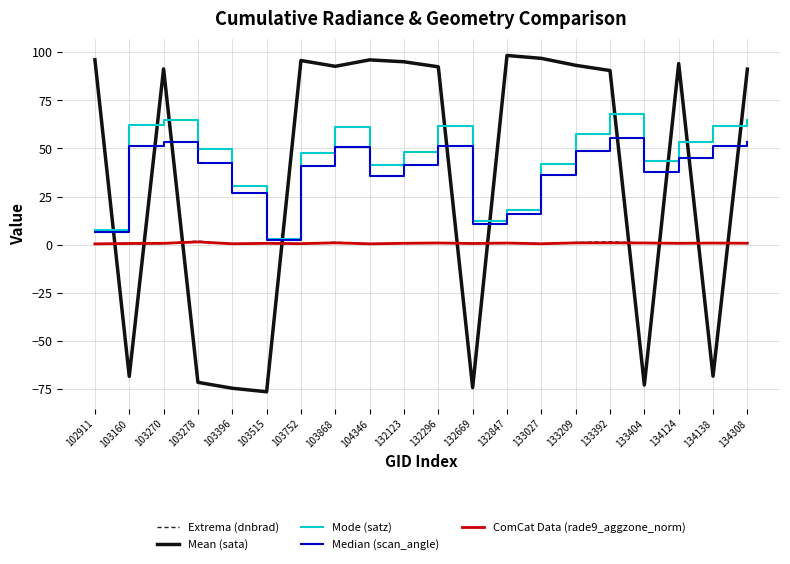

The value of Extrema (dnbrad) at 103515 is 0.6. True or false?

True